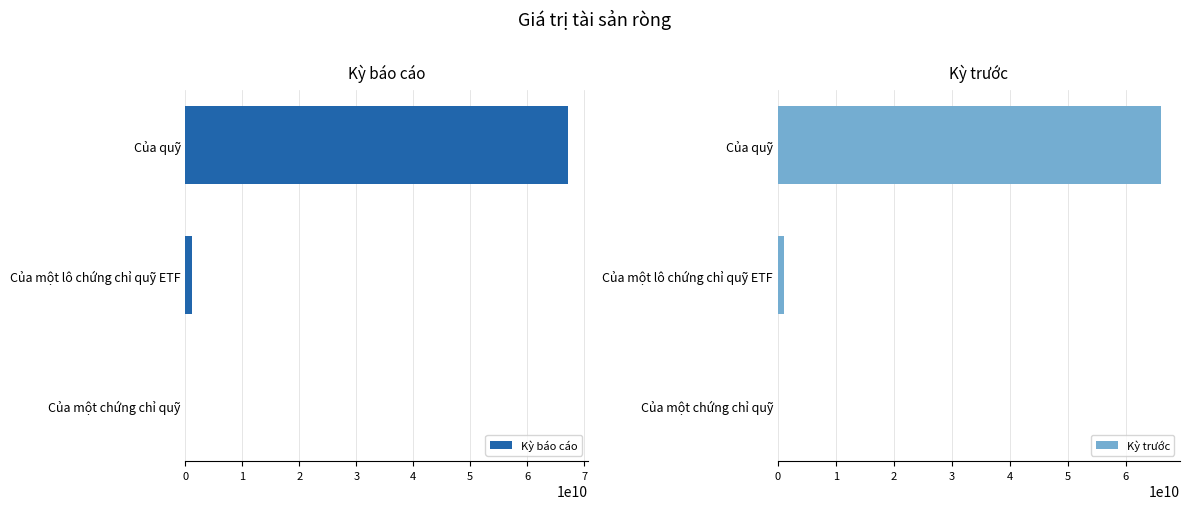

What is the difference between the maximum and minimum values in the Kỳ trước series?

66089906922.5